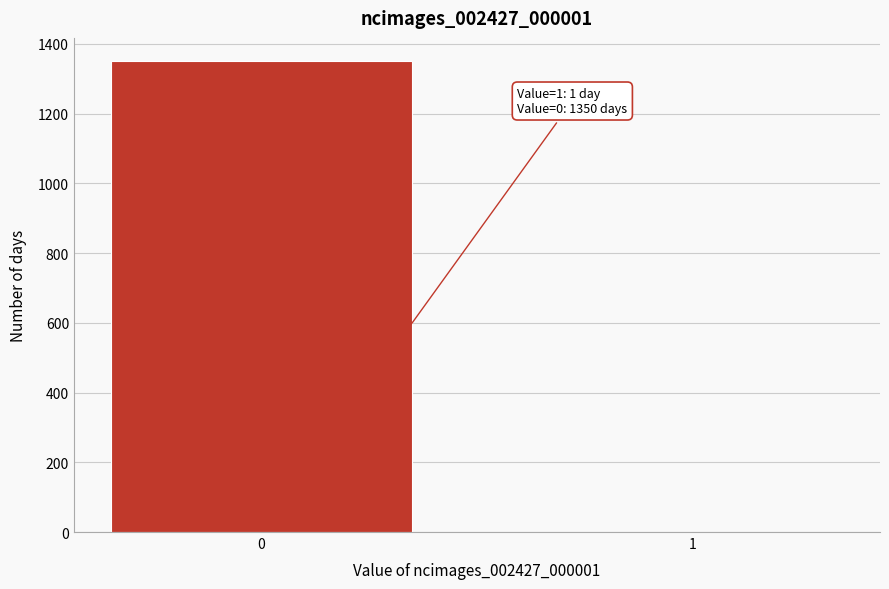

Reading left to right, what are all the values shown in this chart?

0=1350	1=1